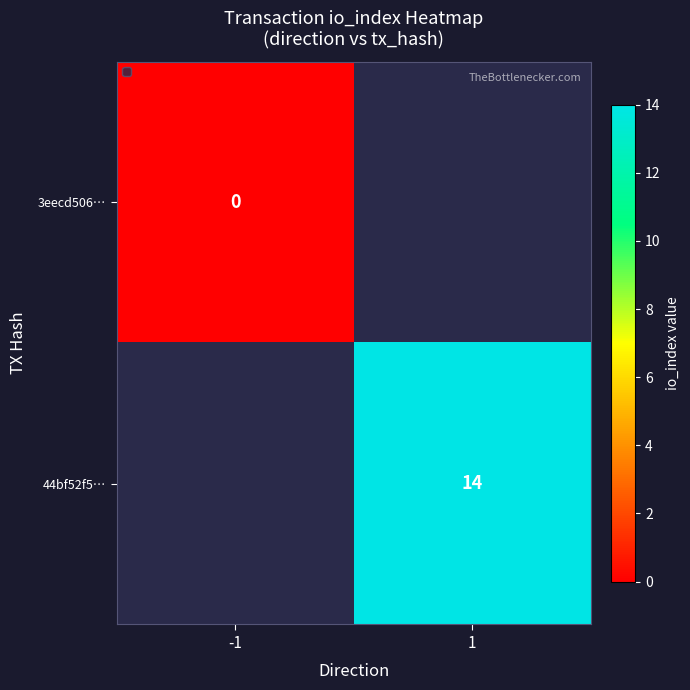

The value of 44bf52f5… at 1 is 25. True or false?

False